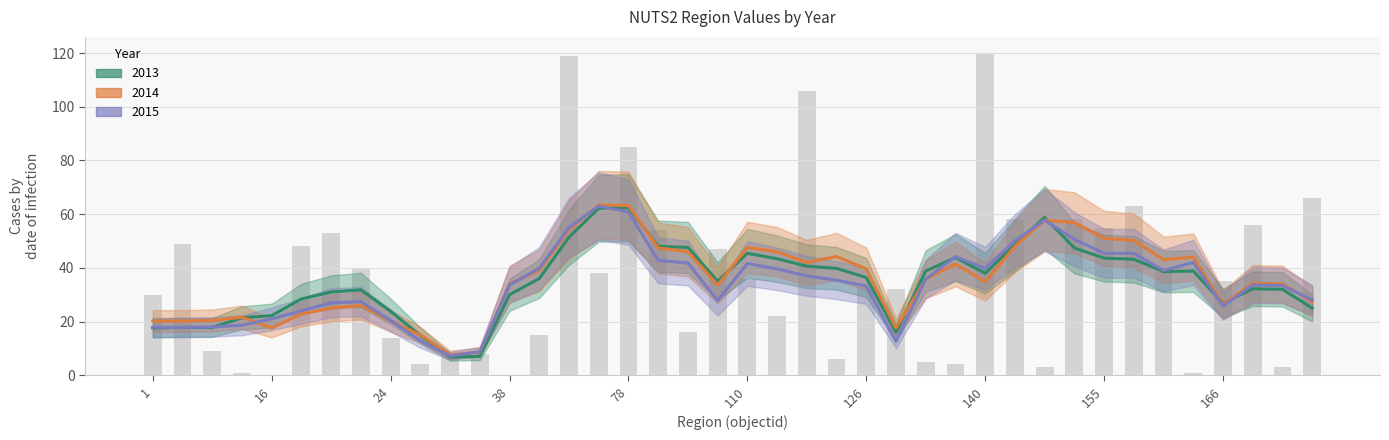

Which series changed the most between 33 and 76?

2013